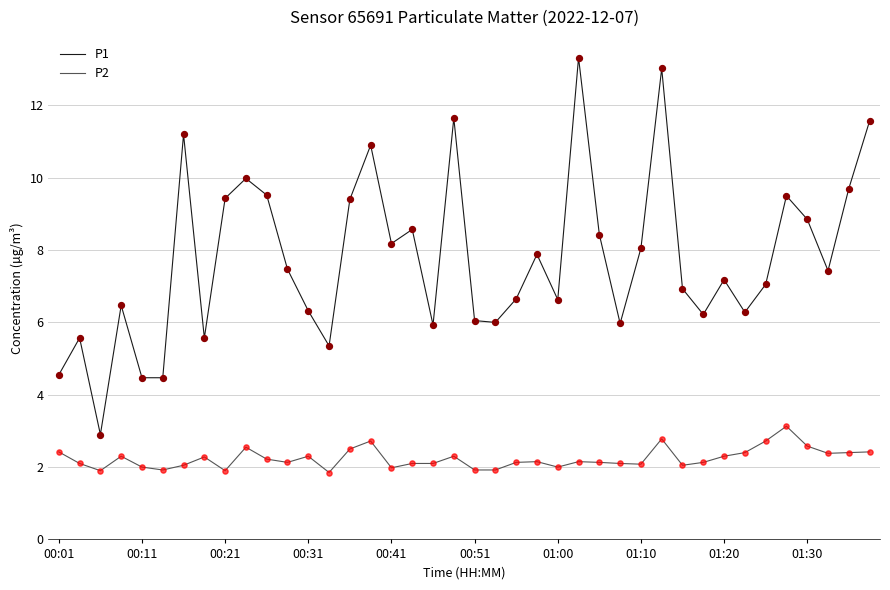

True or false: P1 and P2 intersect in this chart.

False